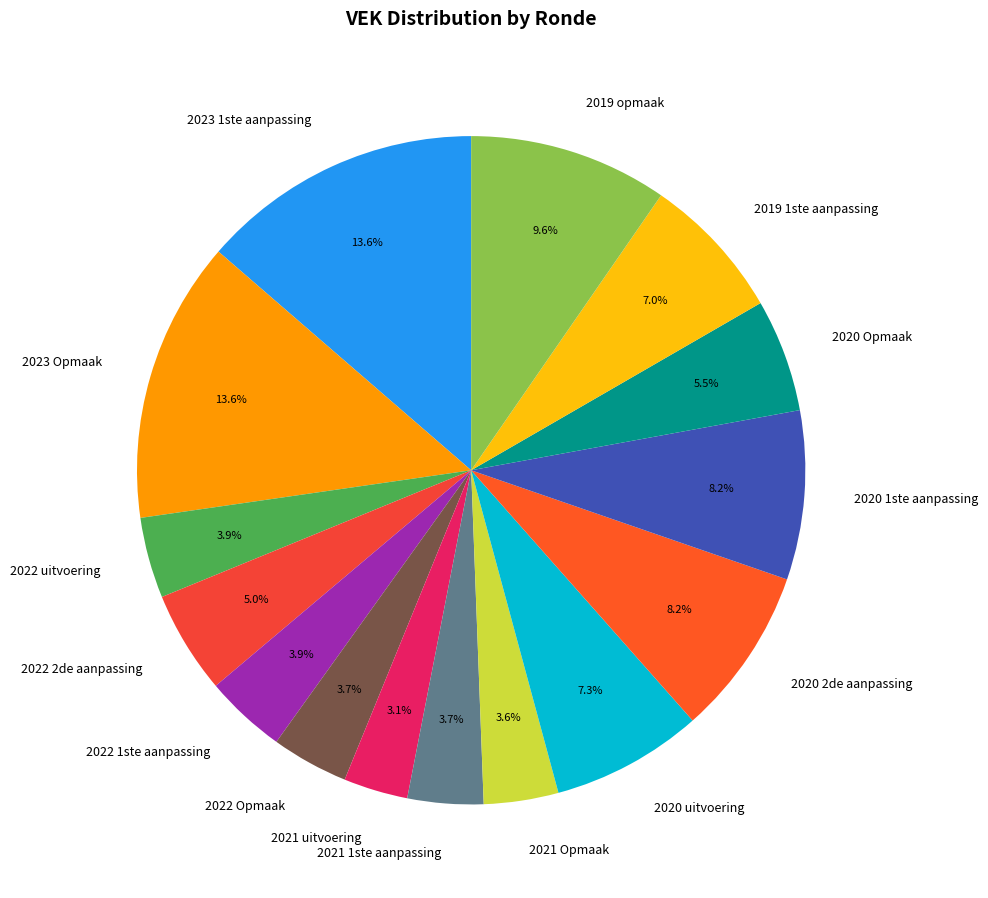

To the nearest percent, what percentage of the pie is 2020 2de aanpassing?

8%